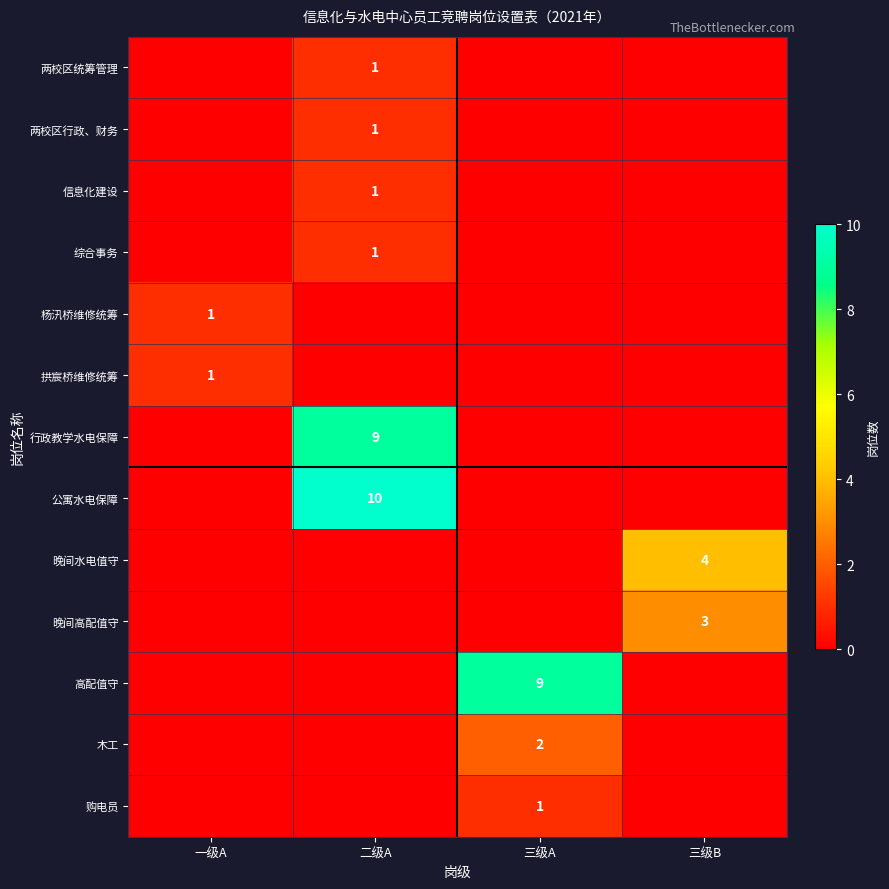

True or false: 晚间水电值守 has a value of 4 at 三级B.

True